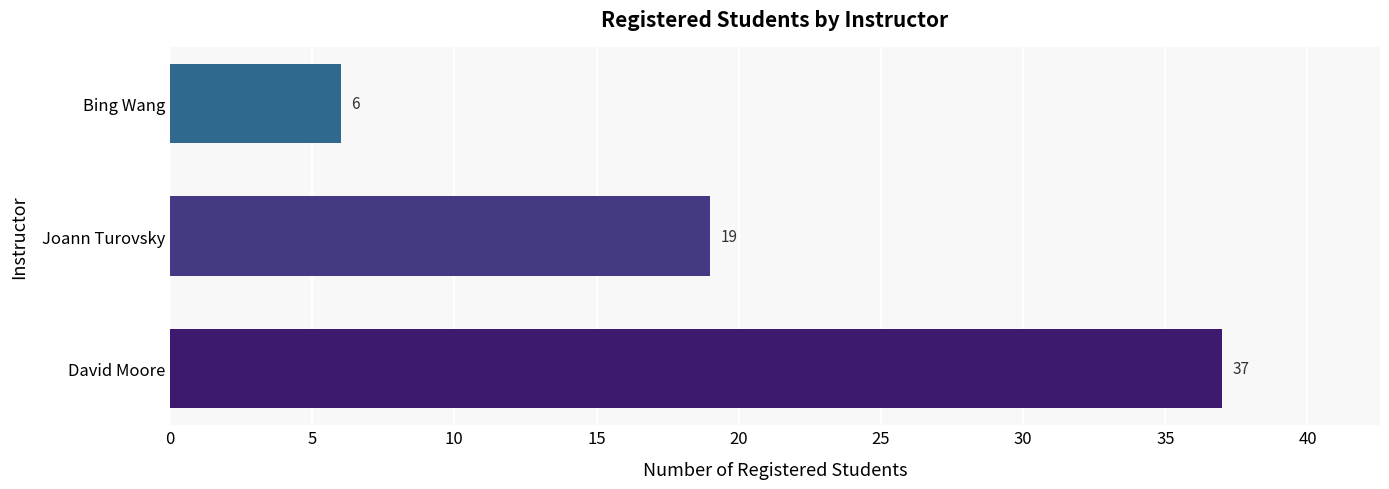

Reading bottom to top, what are all the values shown in this chart?

David Moore=37	Joann Turovsky=19	Bing Wang=6